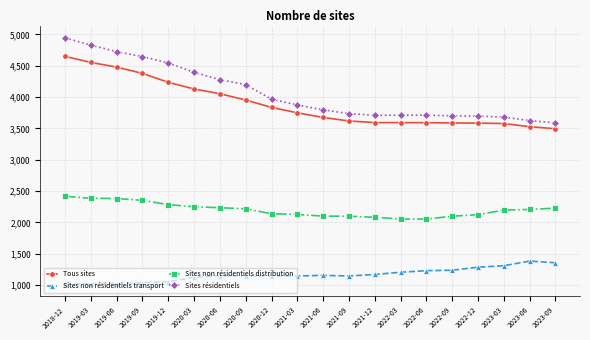

What is the sum of the Sites non résidentiels distribution values at 2020-06 and 2021-03?

4362.9